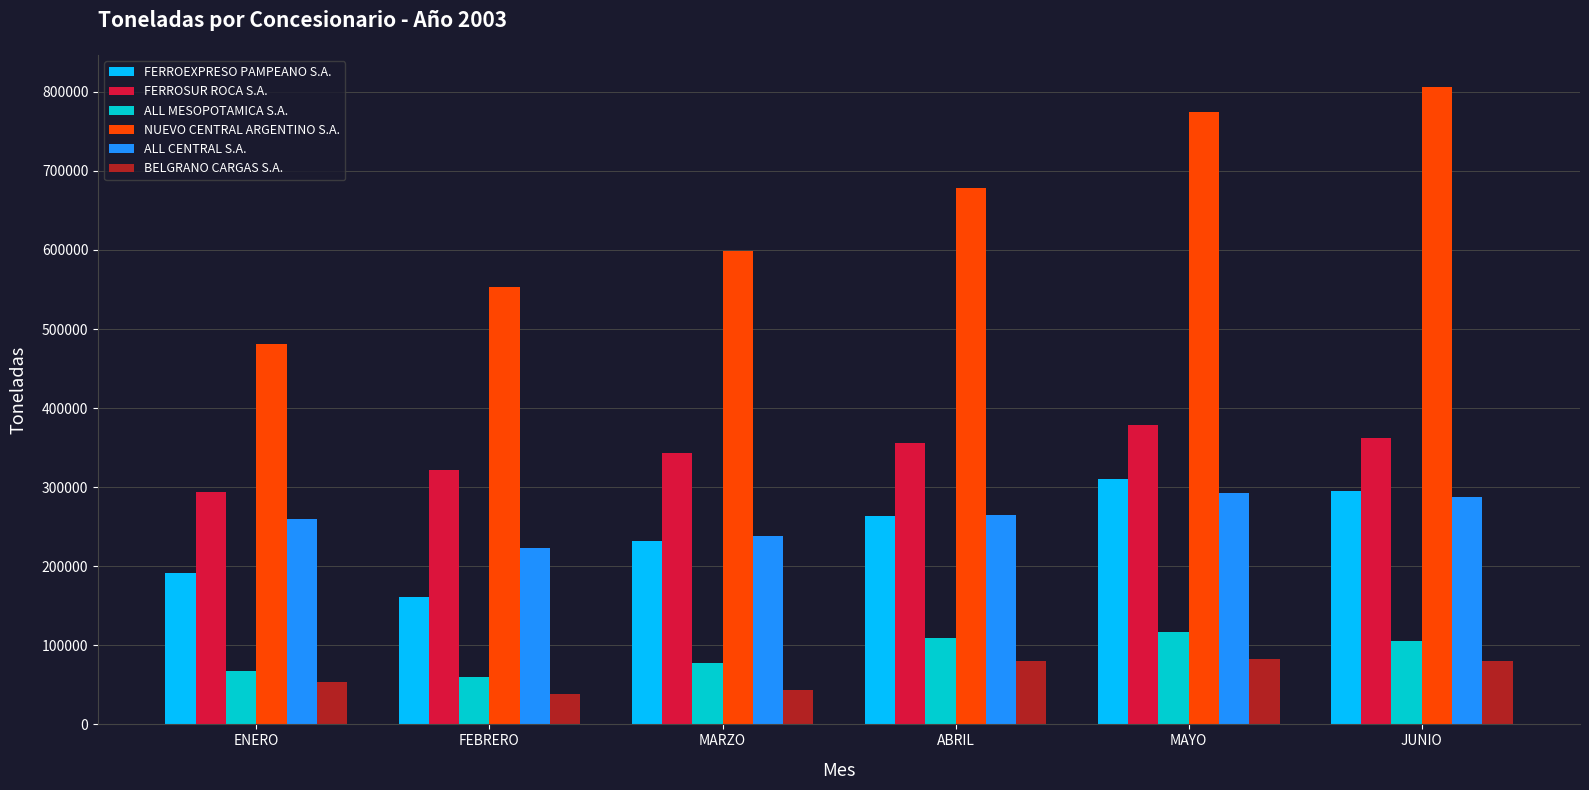

The BELGRANO CARGAS S.A. series shows 38279 at FEBRERO. True or false?

True